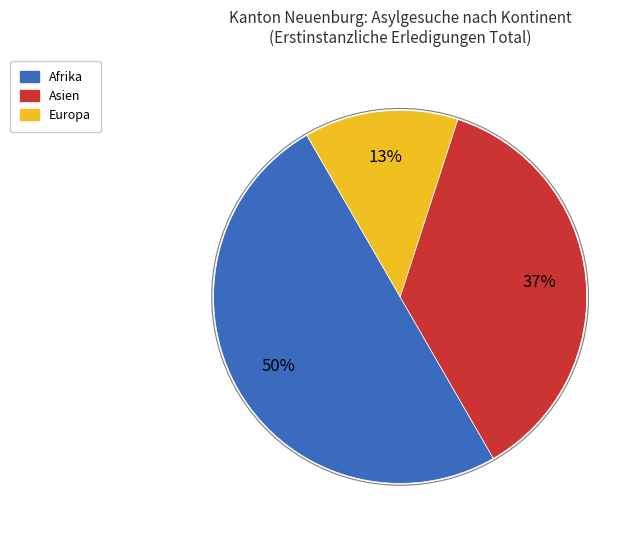

Rank the categories by value from lowest to highest.

Europa, Asien, Afrika